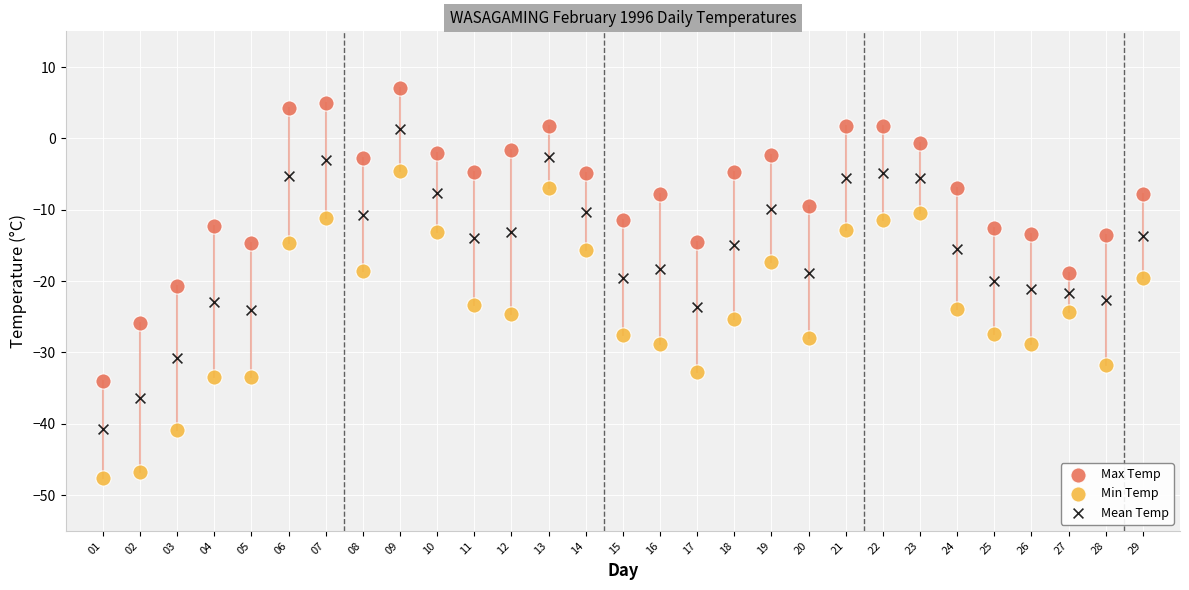

Which series has the widest spread of Y values?

Min Temp